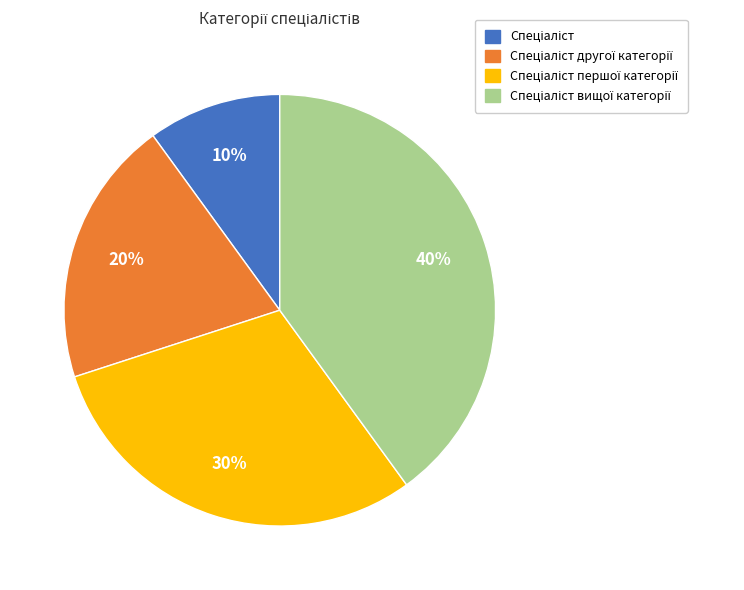

To the nearest percent, what is the difference between the largest and smallest slice percentages?

30%